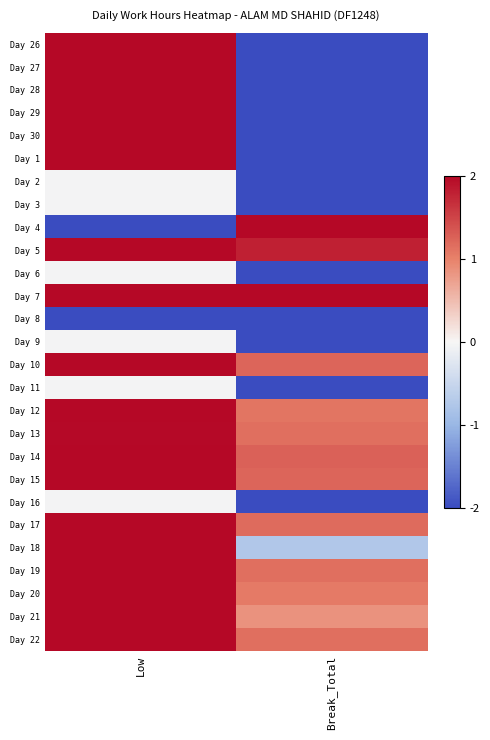

What is the spread (max minus min) of values at Break_Total?

2.0